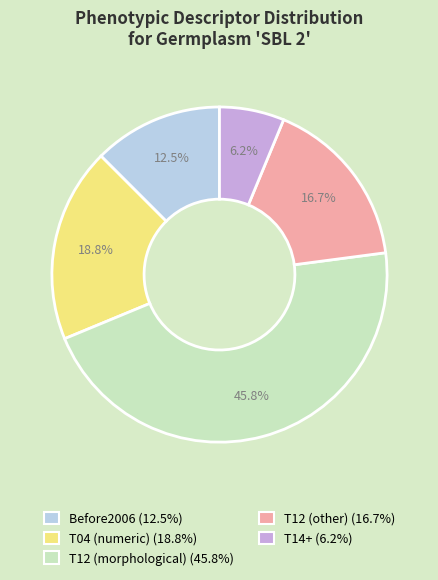

Rank the categories by value from lowest to highest.

T14+ (6.2%), Before2006 (12.5%), T12 (other) (16.7%), T04 (numeric) (18.8%), T12 (morphological) (45.8%)